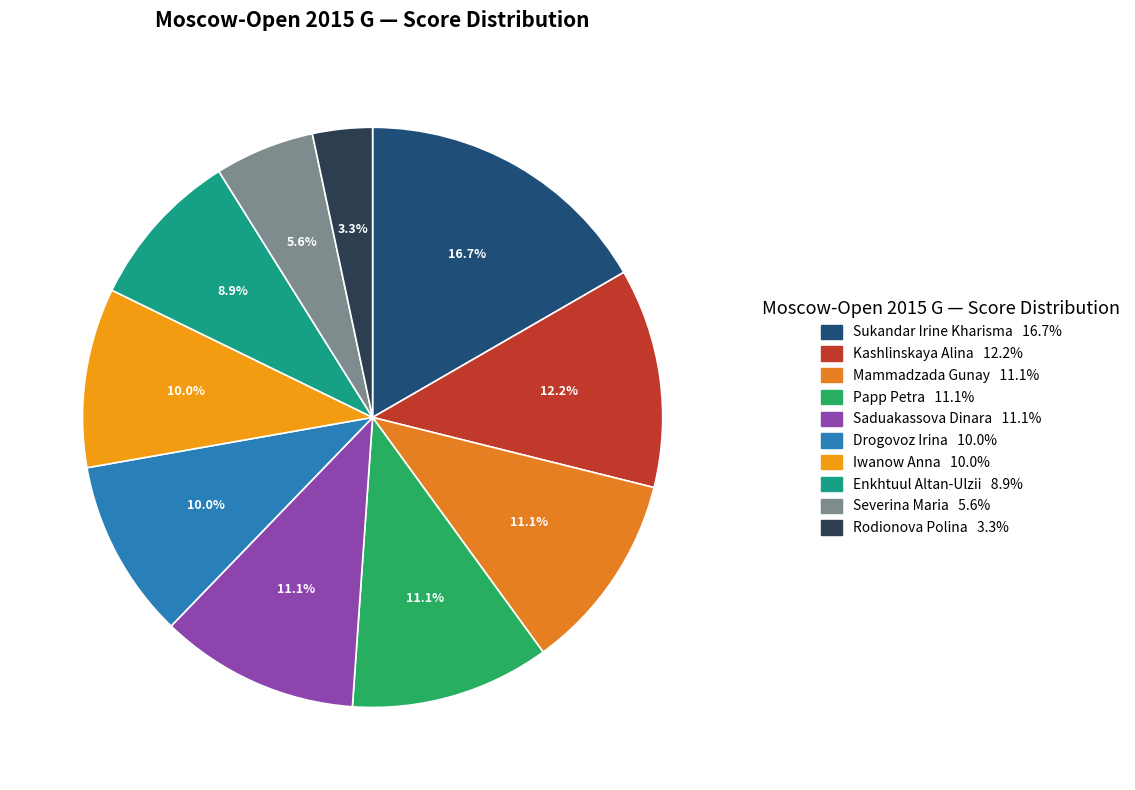

Count the number of slices in the pie.

10